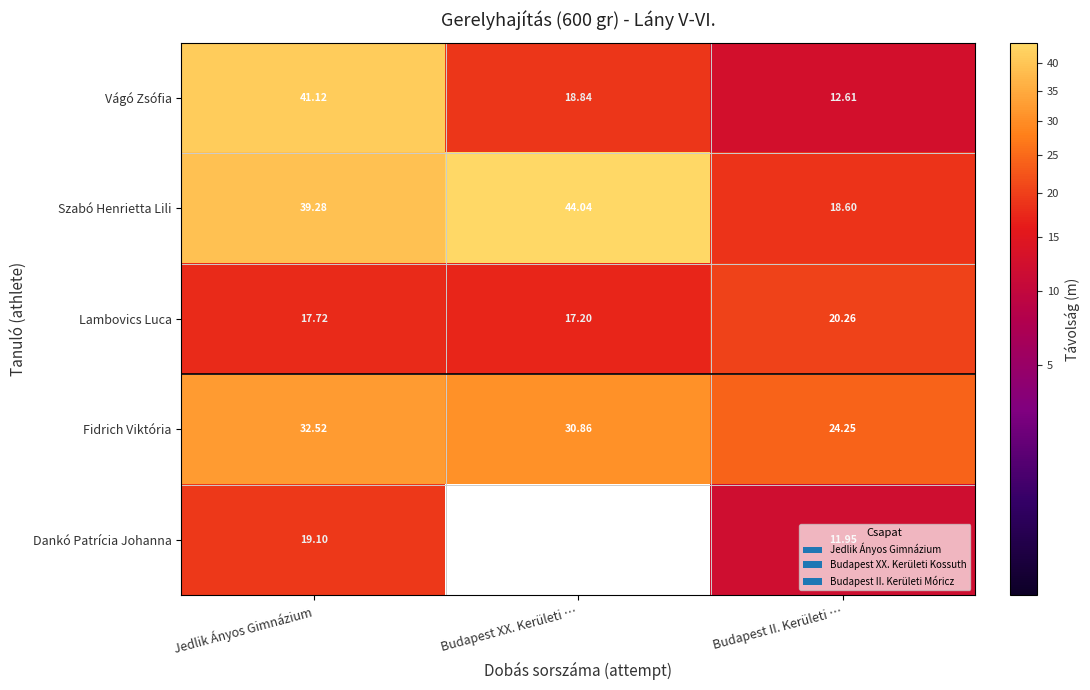

What is the total value across all series at Jedlik Ányos Gimnázium?

149.7